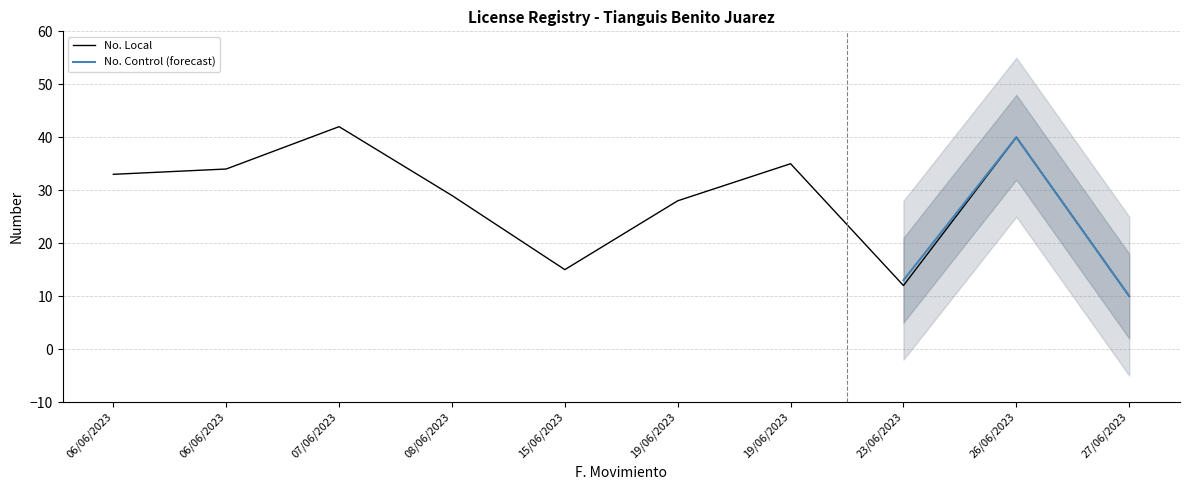

Read the value at 19/06/2023.

28